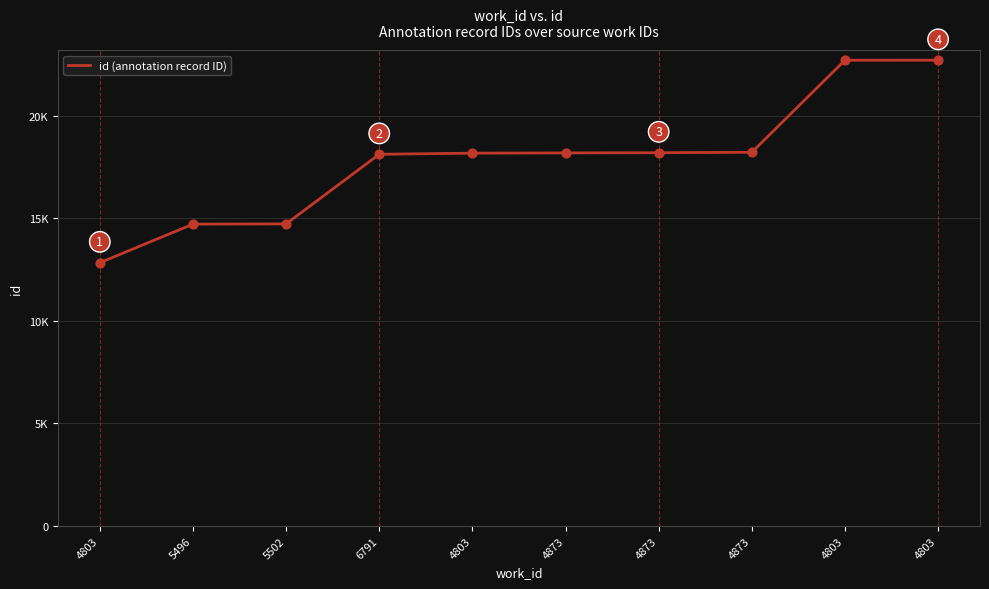

Between 4873 and 4873, which is larger?

4873